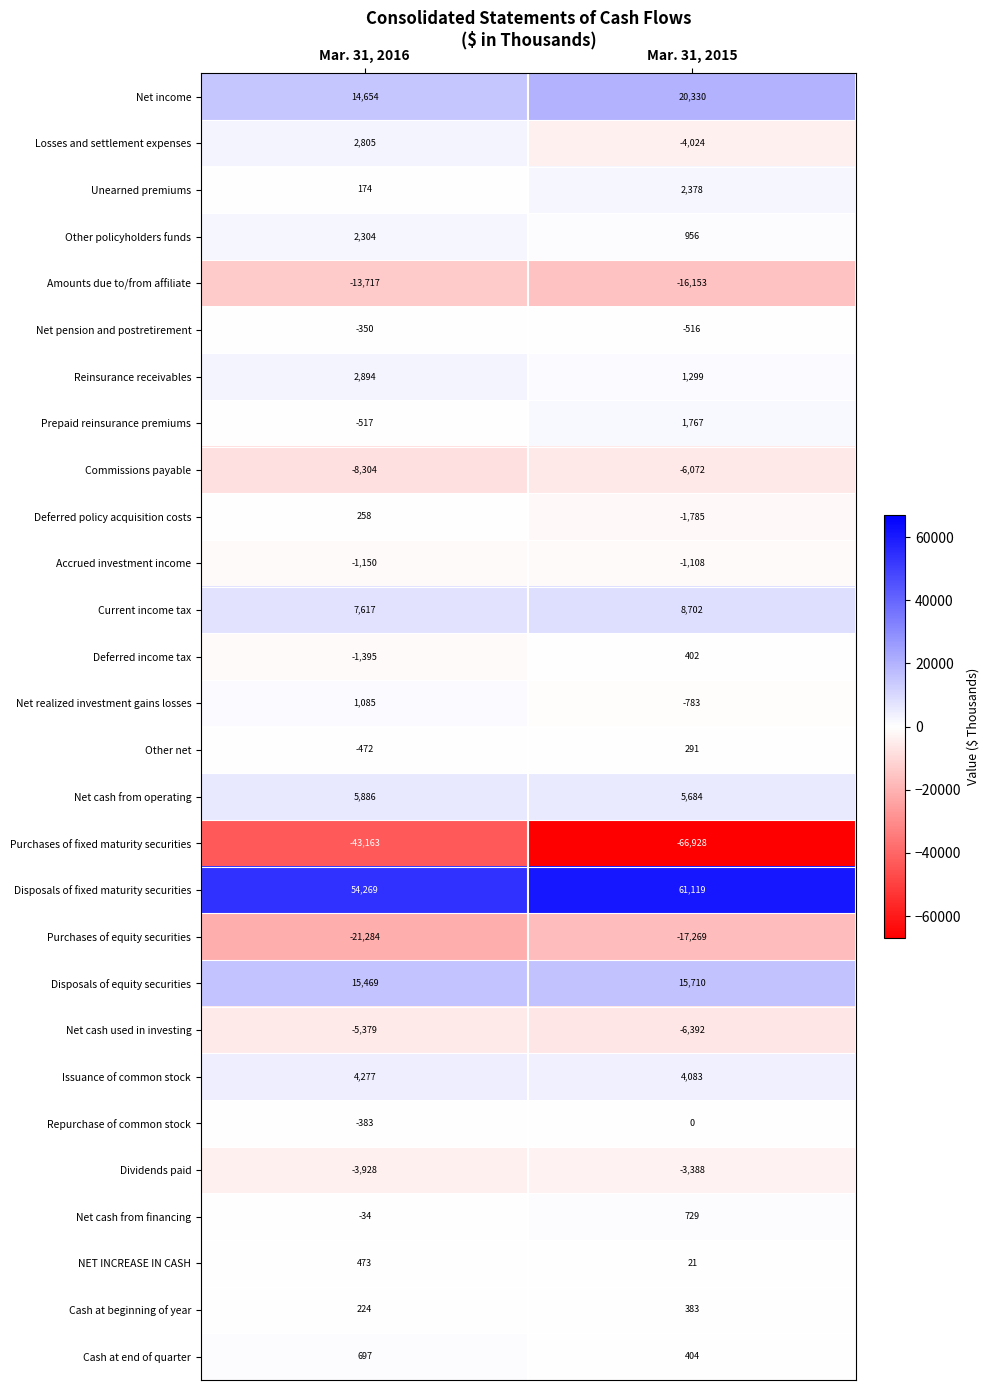

What value does the Net pension and postretirement series have at Mar. 31, 2016?

-350